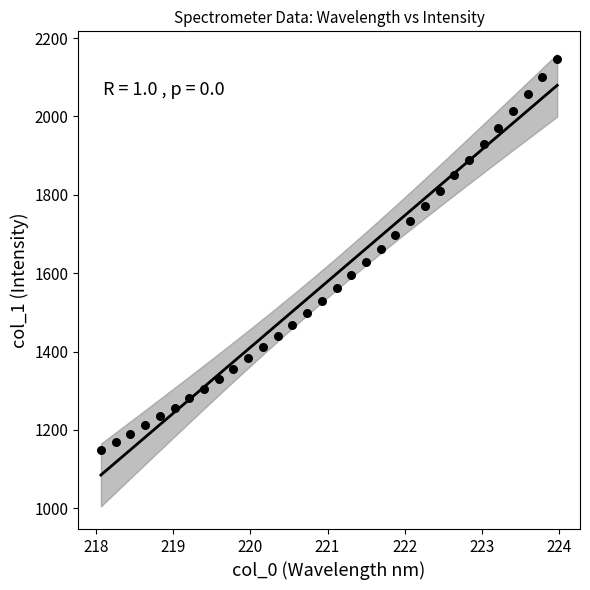

What is the range of Y values (max minus min)?

996.9